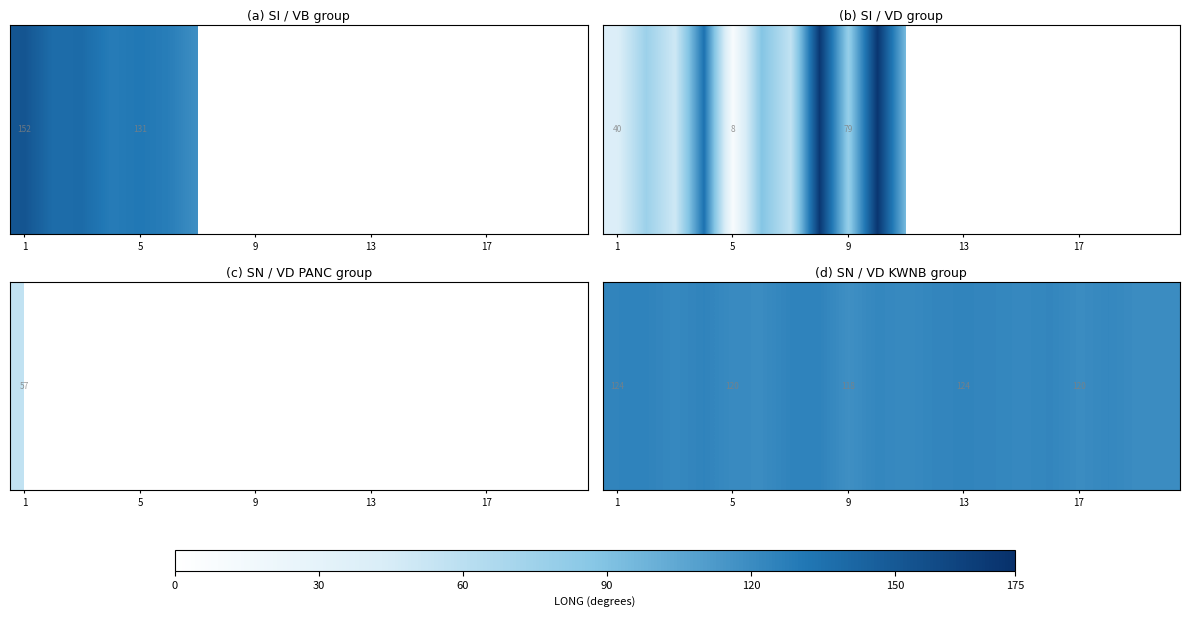

Count the number of data series in this chart.

4